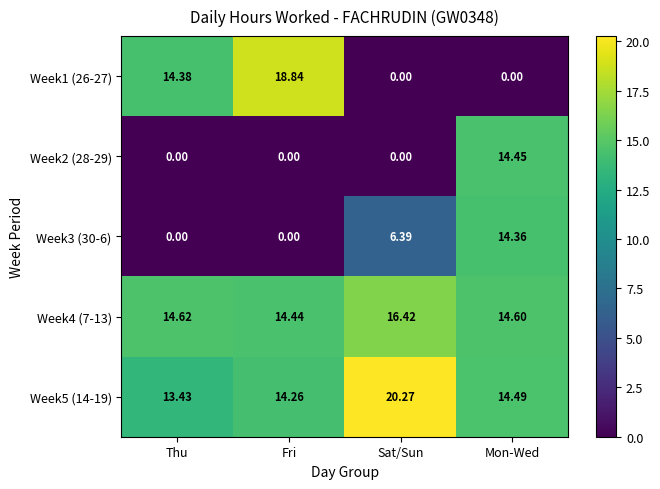

At which label does Week3 (30-6) first exceed 6?

Sat/Sun